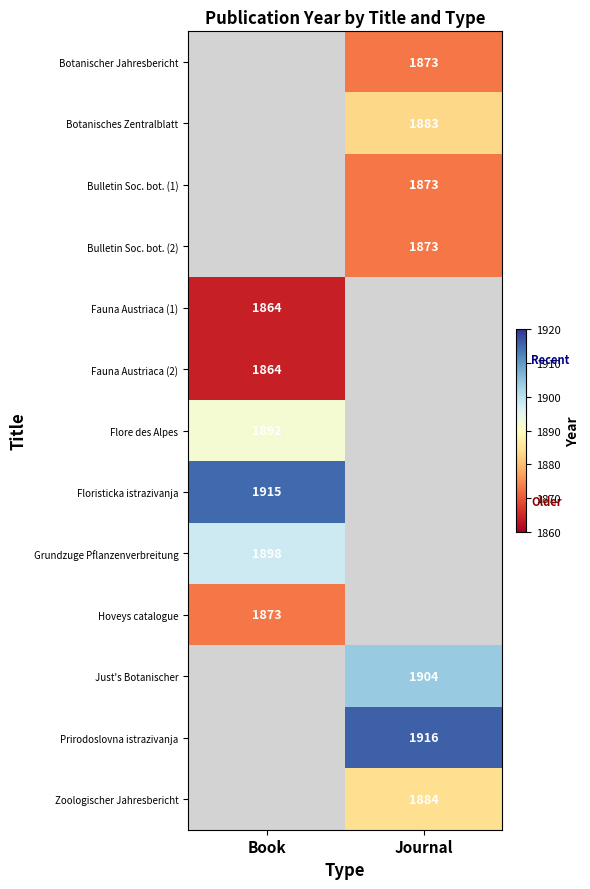

True or false: Fauna Austriaca (2) has a value of 1864 at Book.

True